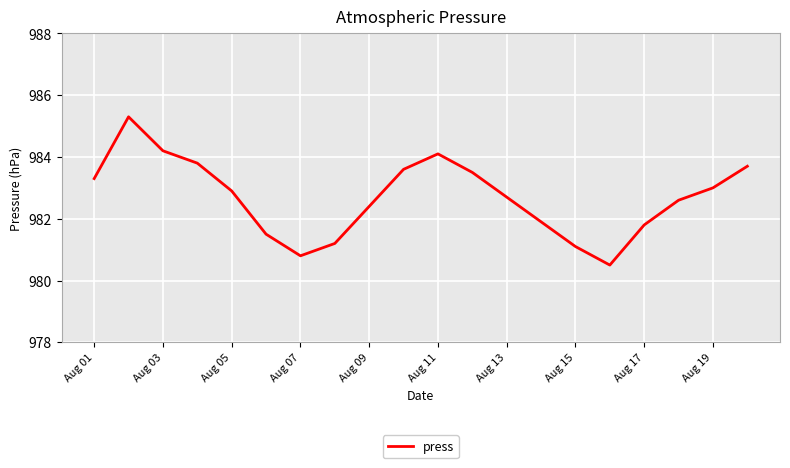

What is the maximum value shown in the chart?

985.3